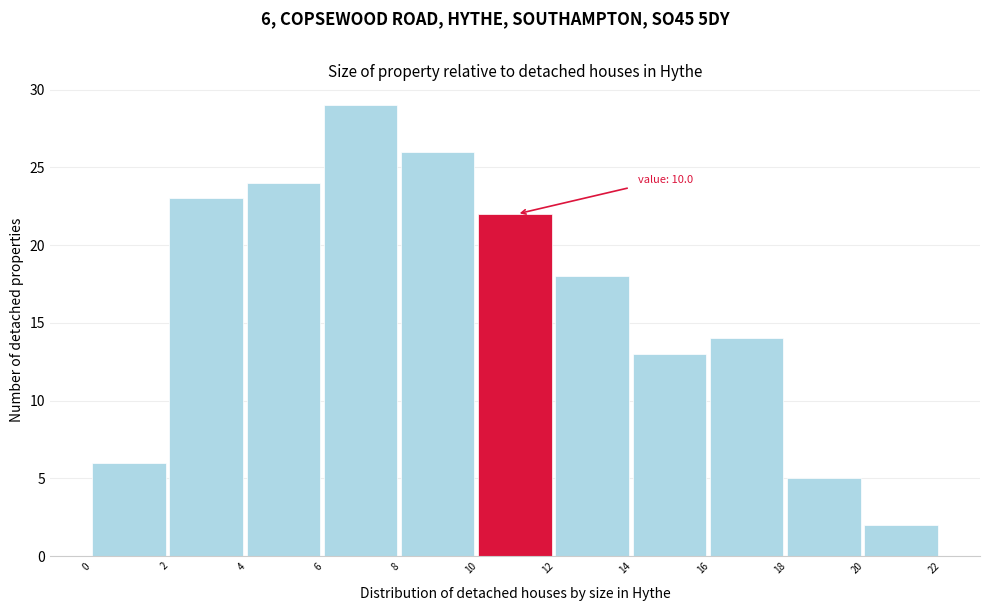

Which range on the x-axis has the tallest bar?

6 to 8